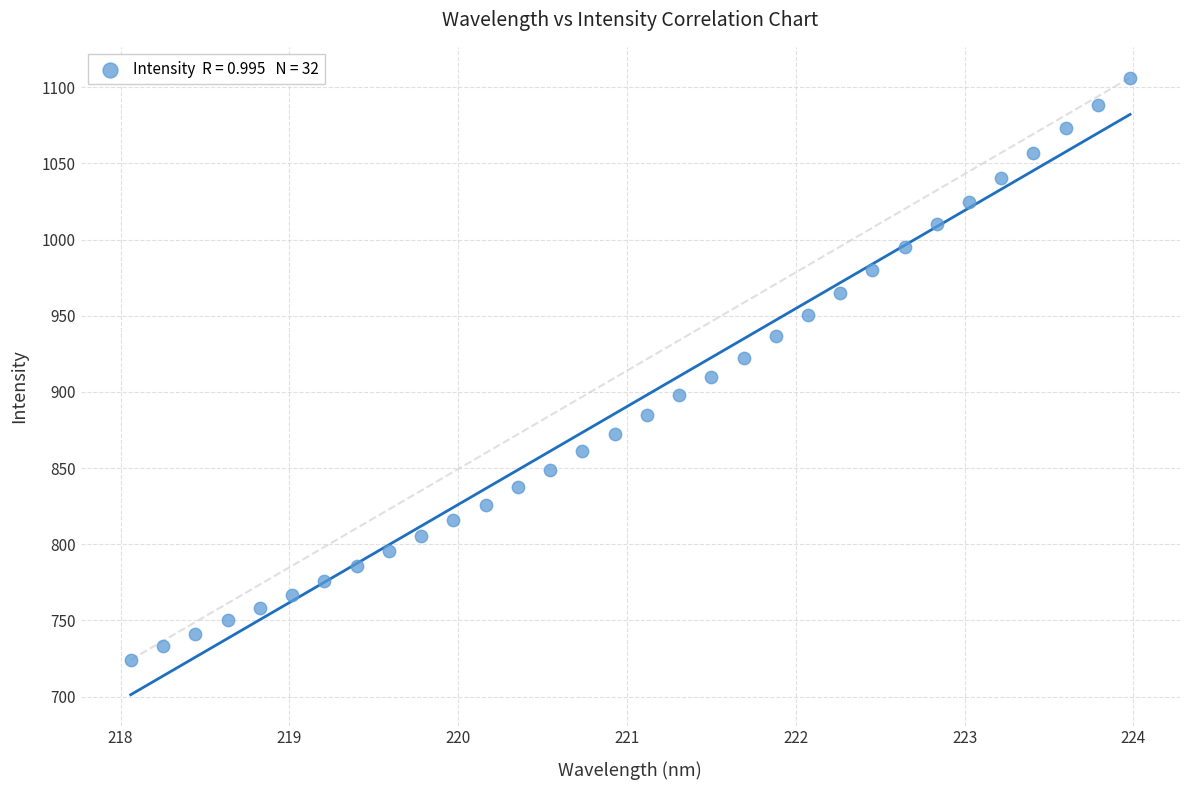

What is the range of X values (max minus min)?

5.9